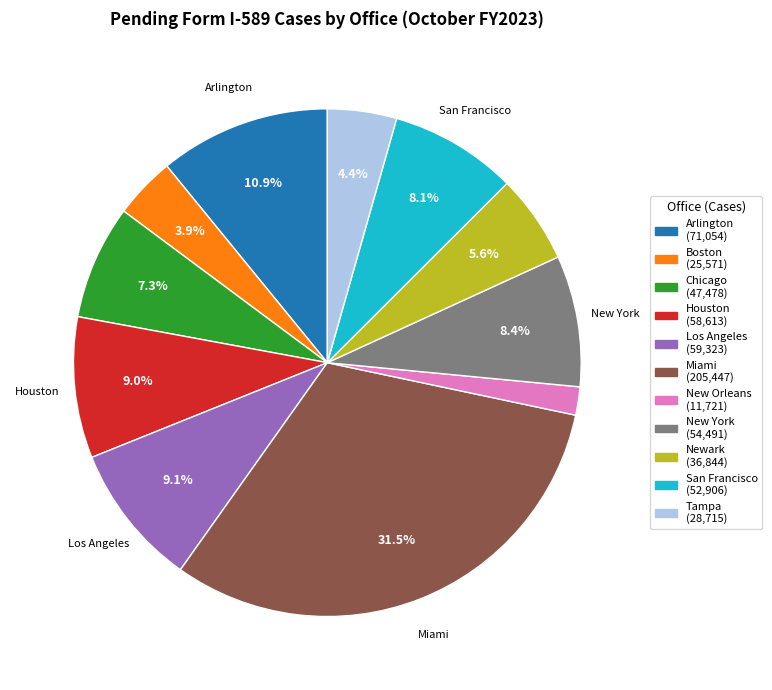

Does any single category account for the majority?

No